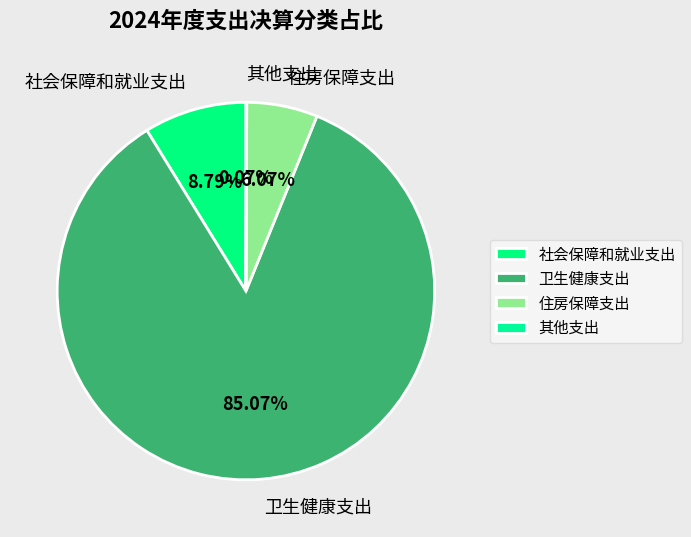

To the nearest percent, what is the average slice percentage?

25%